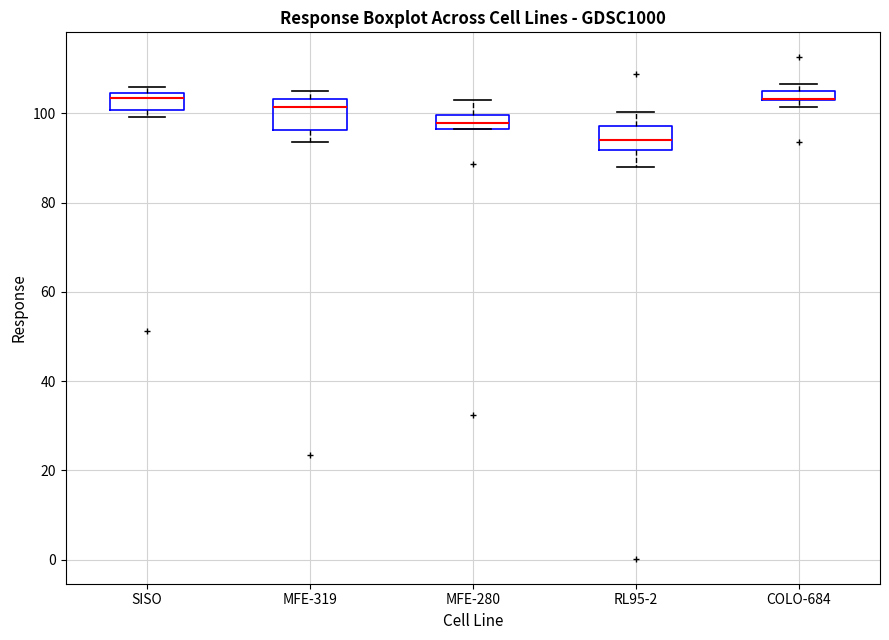

Where is the lower edge of the box for COLO-684 on the y-axis? The values are not printed on the chart, so give them approximately, as read against the axis.

104